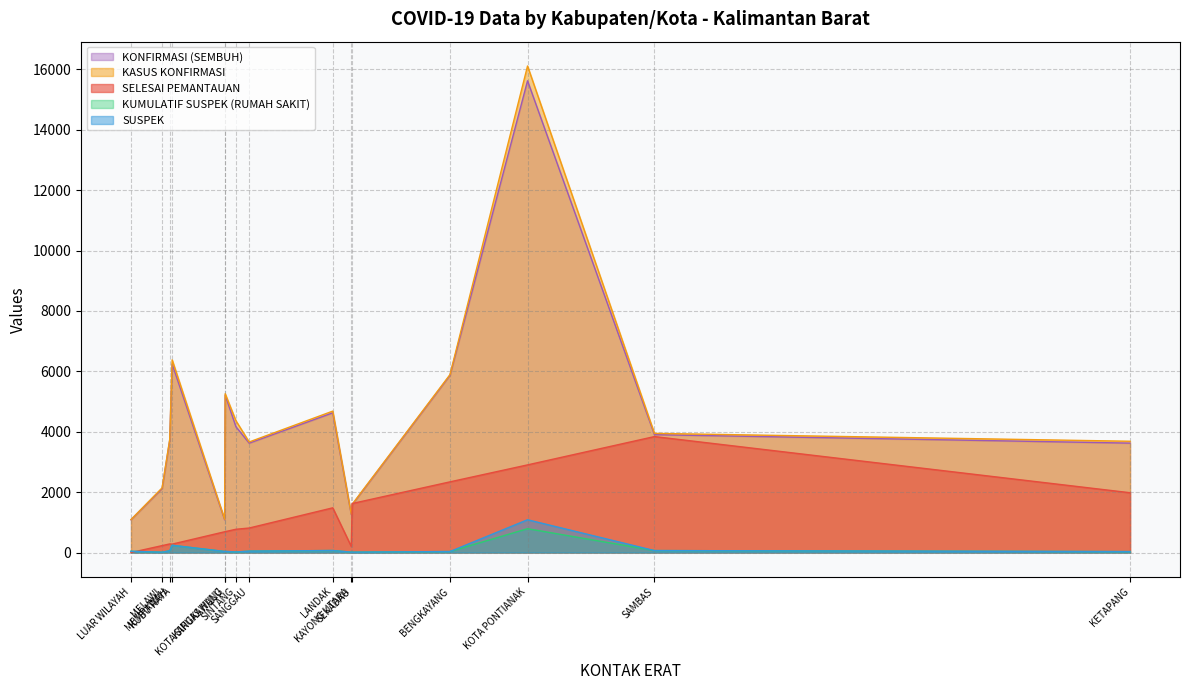

Between SANGGAU and SAMBAS, which series saw the biggest shift?

SELESAI PEMANTAUAN